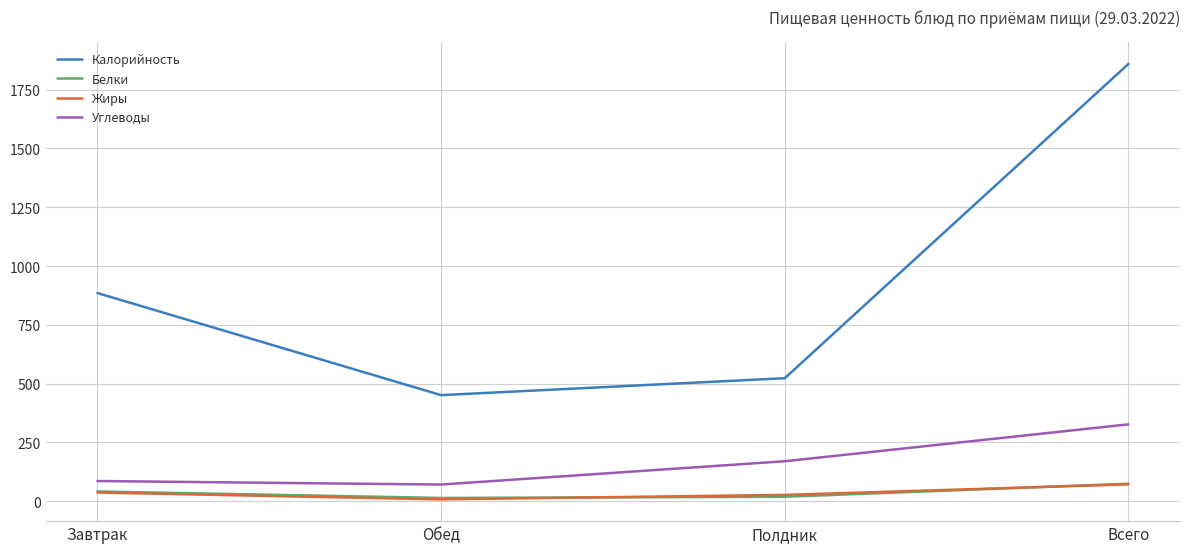

How many series are shown in this chart?

4